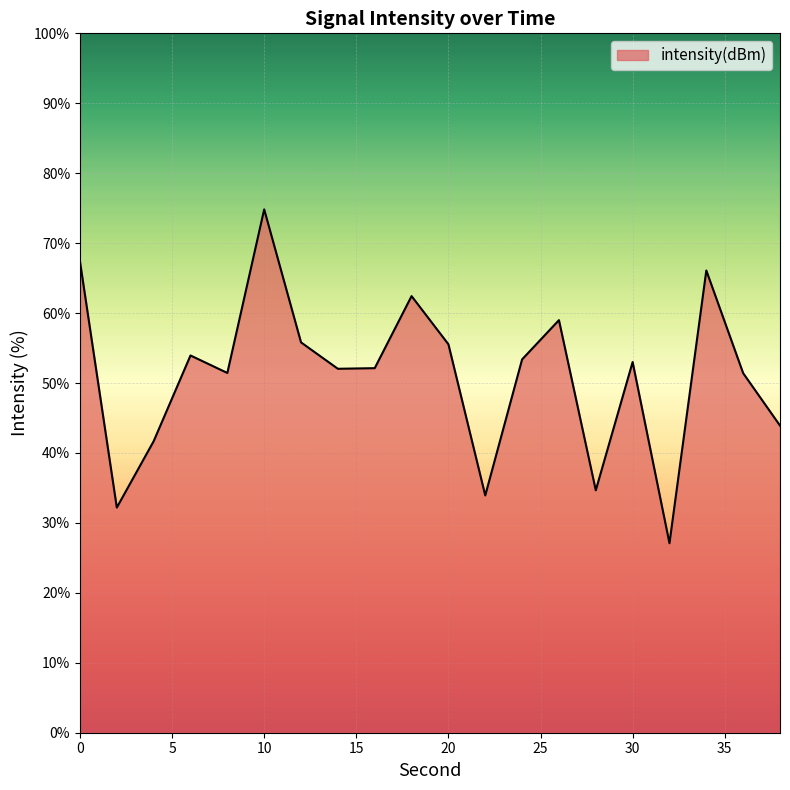

What is the difference between the maximum and minimum values?

47.7